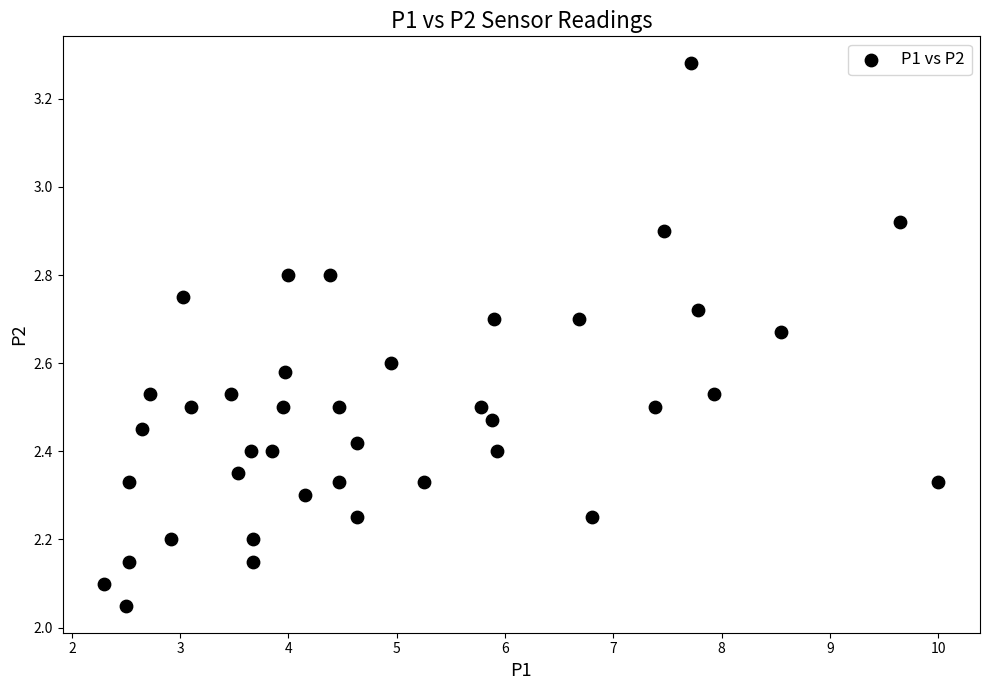

What is the range of X values (max minus min)?

7.7